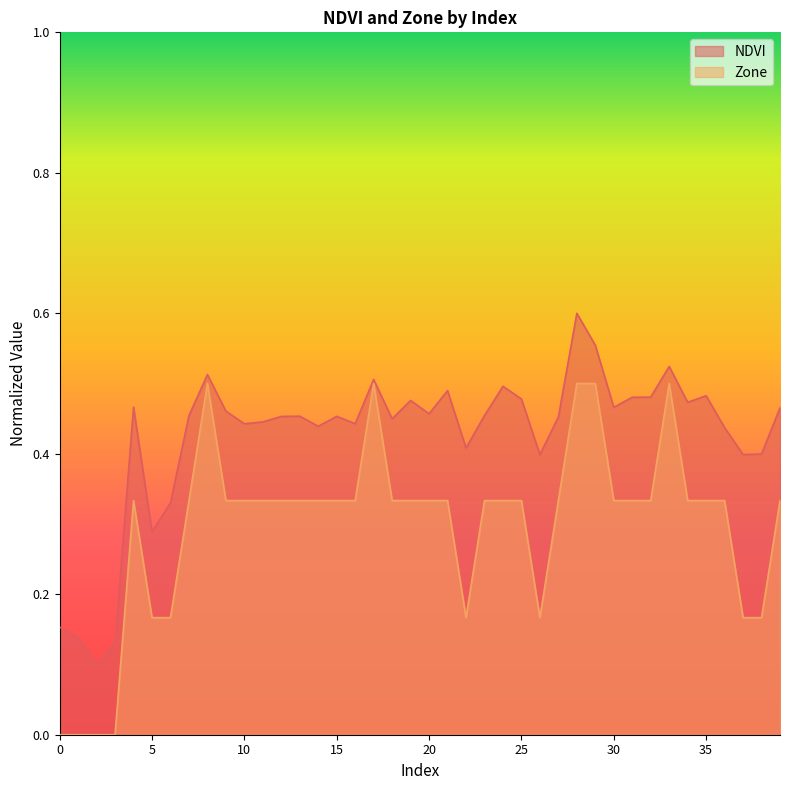

What value does the Zone series have at 18?

0.3